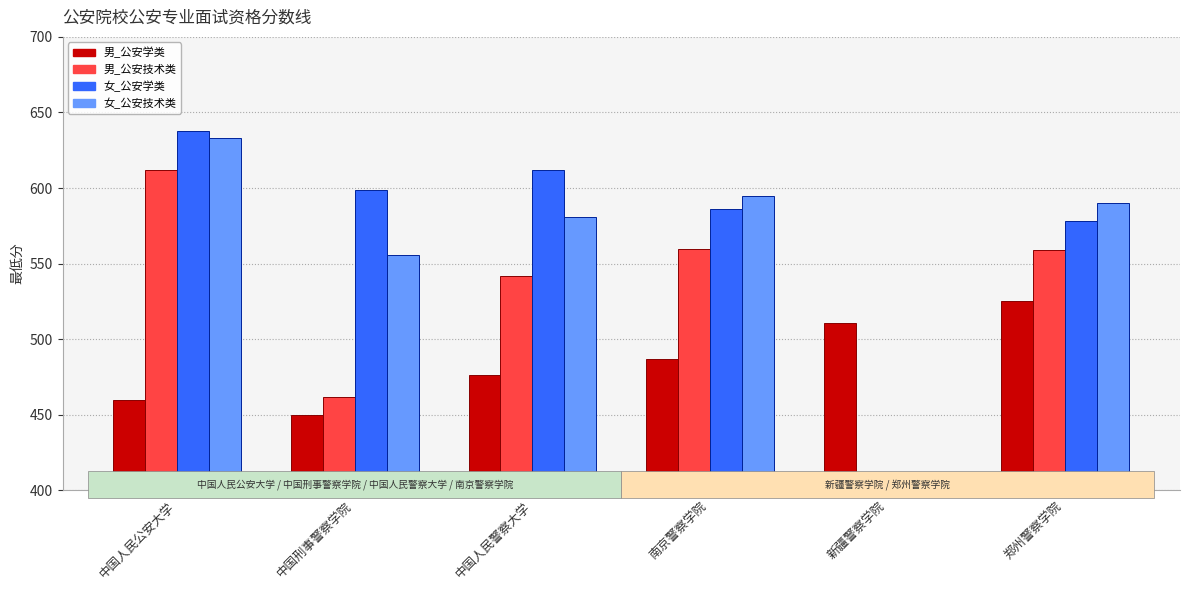

The 女_公安技术类 series shows -398 at 新疆警察学院. True or false?

False